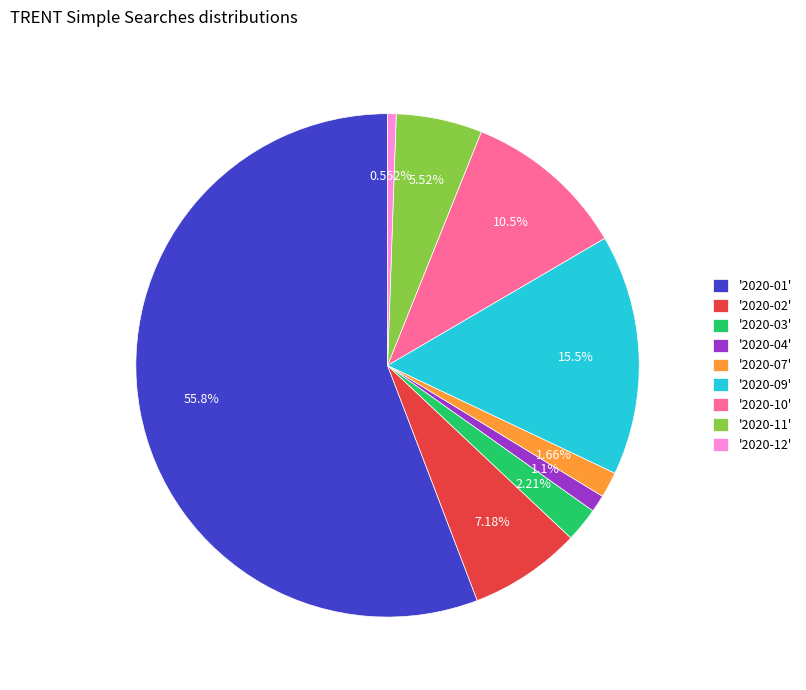

Between '2020-03' and '2020-12', which is larger?

'2020-03'